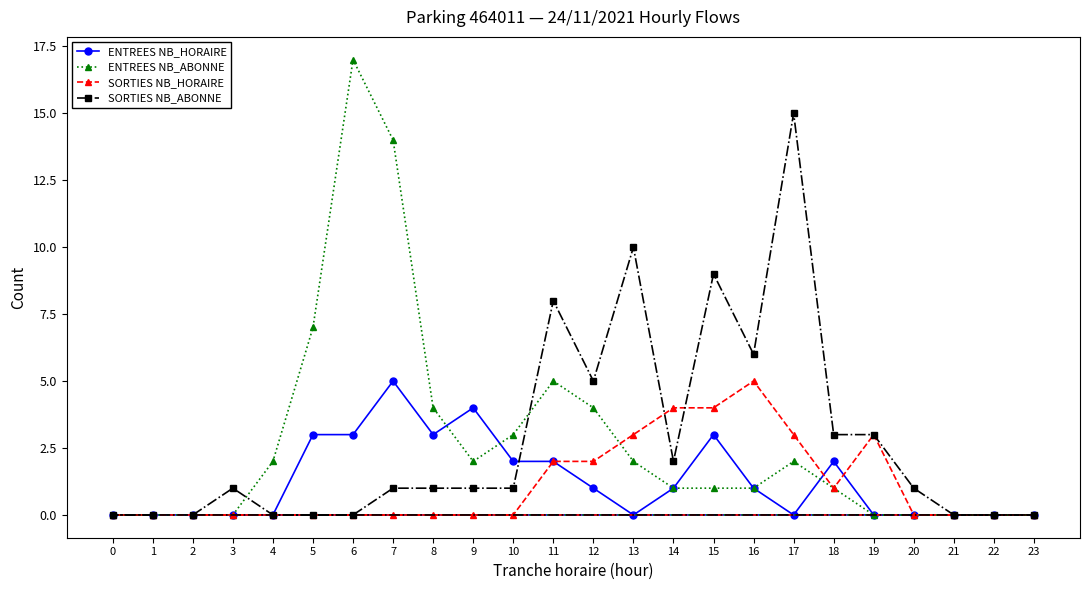

At which category does ENTREES NB_HORAIRE reach its first local valley?

8